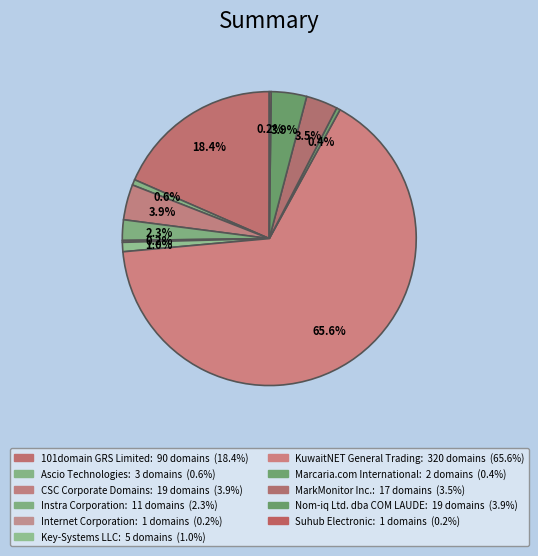

Does any single category account for the majority?

Yes